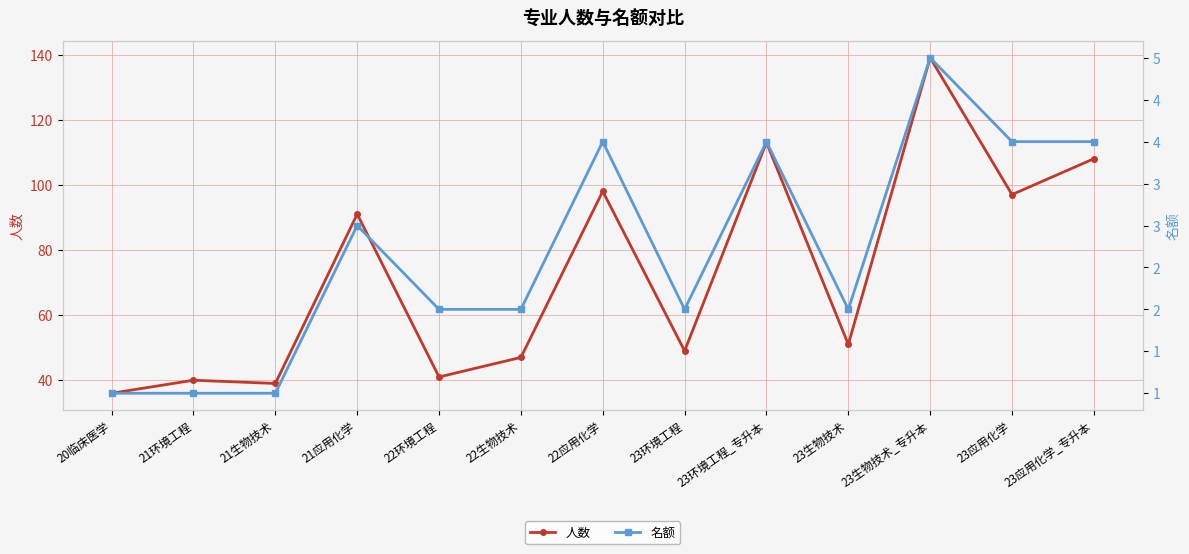

What position from the right is 23生物技术_专升本?

3